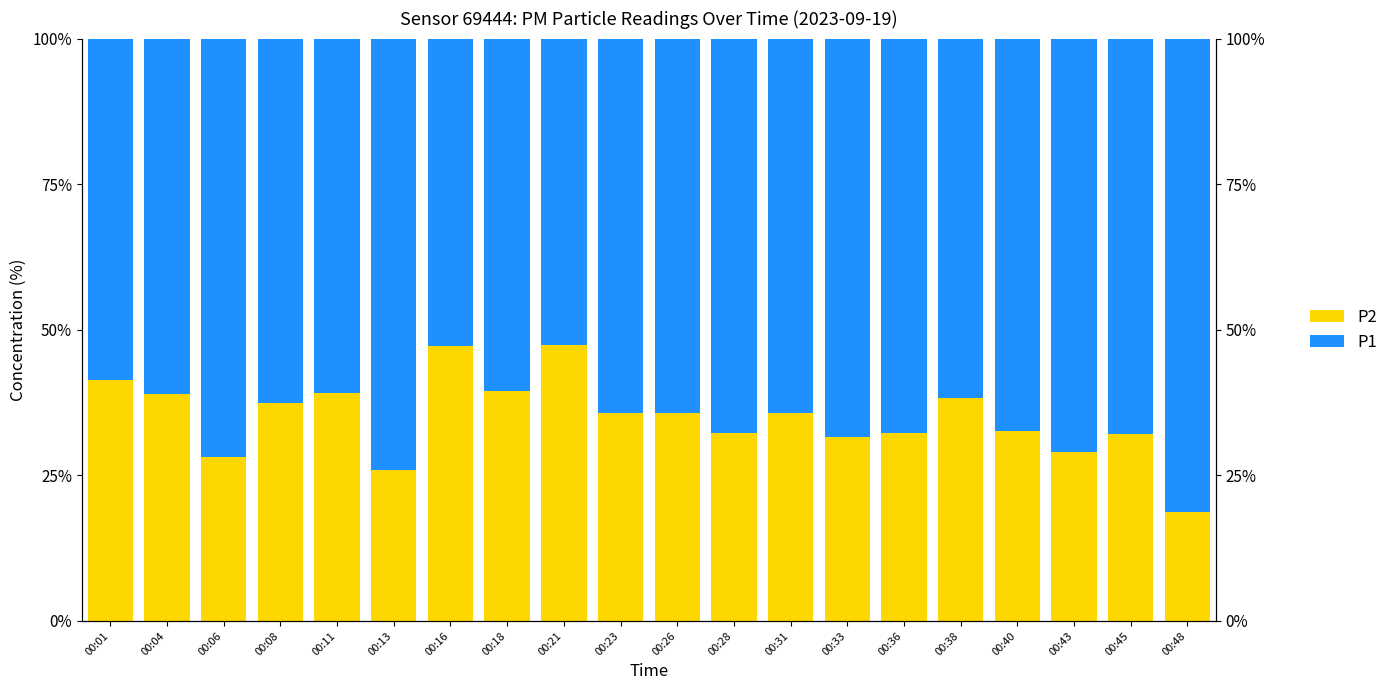

At which category is the sum across all series the highest?

00:06